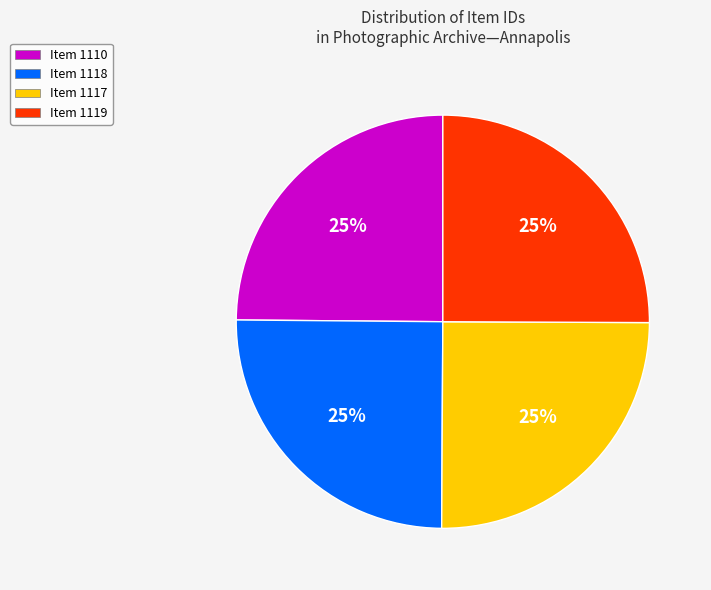

To the nearest percent, what is the average slice percentage?

25%